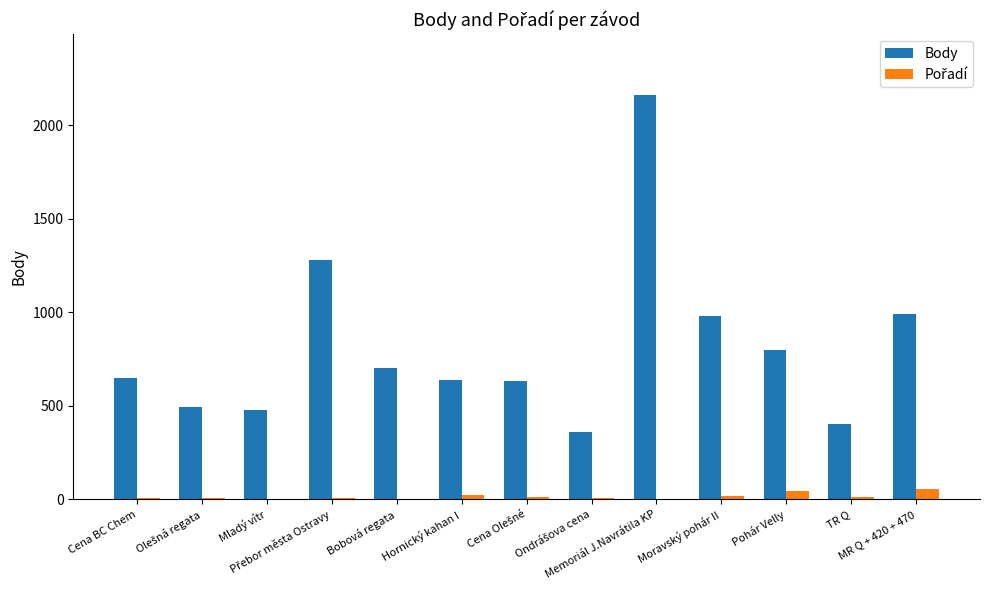

How many groups of bars are there?

13